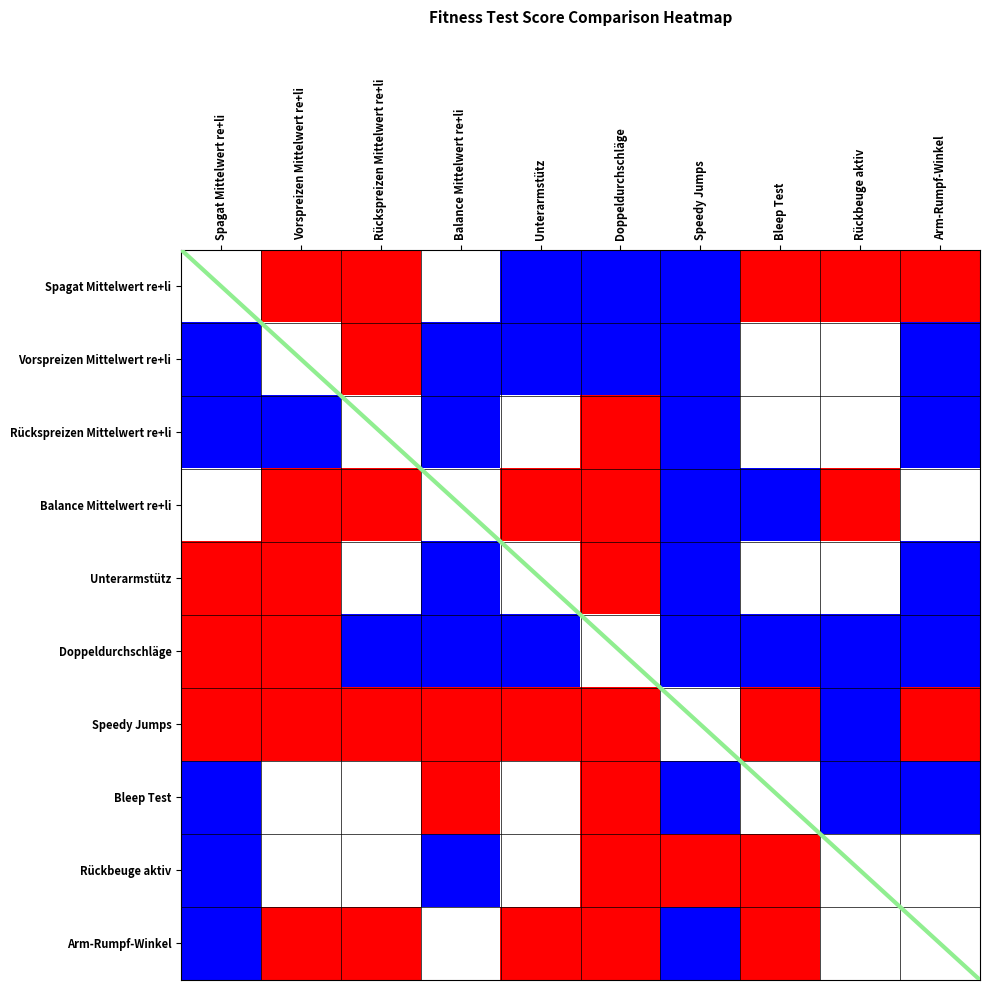

How many negative values does the Vorspreizen Mittelwert re+li series have?

6